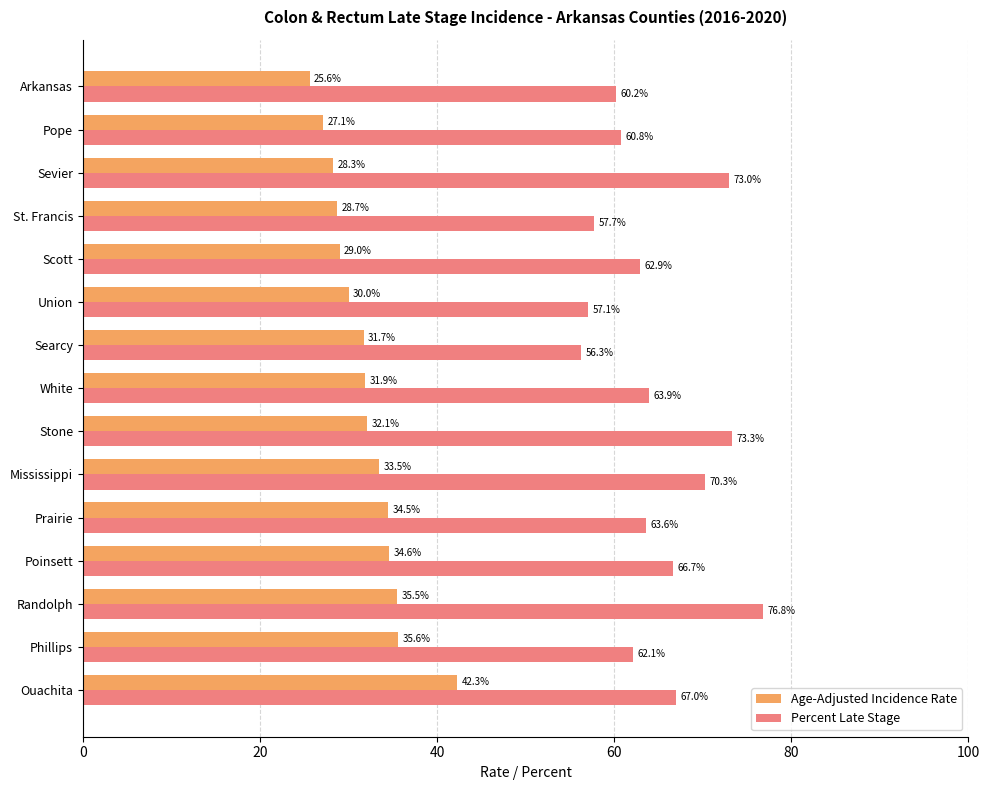

Which series has the largest total across all categories?

Percent Late Stage